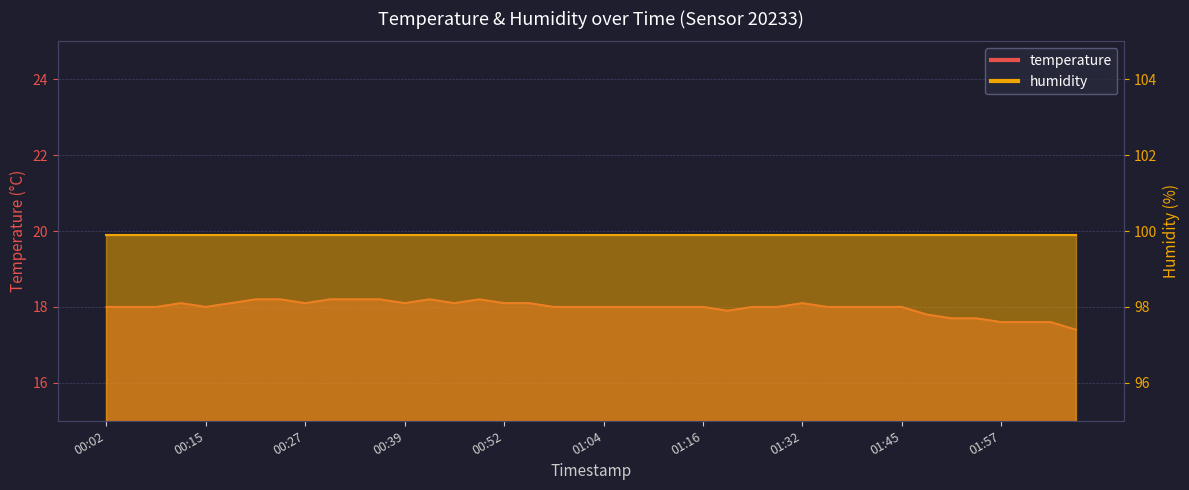

At which label is the value closest to 17?

02:06